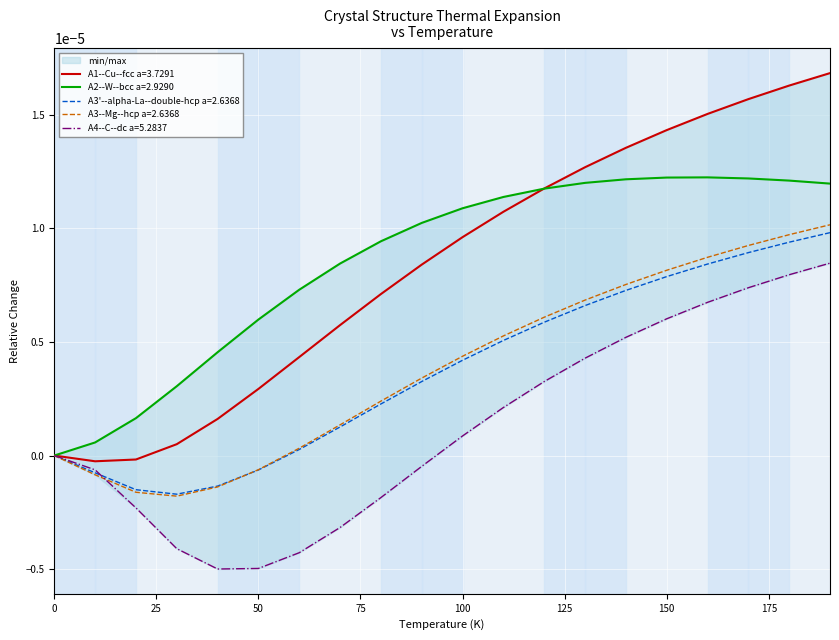

Reading left to right, transcribe all the data shown in this chart.

A1--Cu--fcc a=3.7291: 0.0	-0.0	-0.0	0.0	0.0	0.0	0.0	0.0	0.0	0.0	0.0	0.0	0.0	0.0	0.0	0.0	0.0	0.0	0.0	0.0
A2--W--bcc a=2.9290: 0.0	0.0	0.0	0.0	0.0	0.0	0.0	0.0	0.0	0.0	0.0	0.0	0.0	0.0	0.0	0.0	0.0	0.0	0.0	0.0
A3'--alpha-La--double-hcp a=2.6368: 0.0	-0.0	-0.0	-0.0	-0.0	-0.0	0.0	0.0	0.0	0.0	0.0	0.0	0.0	0.0	0.0	0.0	0.0	0.0	0.0	0.0
A3--Mg--hcp a=2.6368: 0.0	-0.0	-0.0	-0.0	-0.0	-0.0	0.0	0.0	0.0	0.0	0.0	0.0	0.0	0.0	0.0	0.0	0.0	0.0	0.0	0.0
A4--C--dc a=5.2837: 0.0	-0.0	-0.0	-0.0	-0.0	-0.0	-0.0	-0.0	-0.0	-0.0	0.0	0.0	0.0	0.0	0.0	0.0	0.0	0.0	0.0	0.0